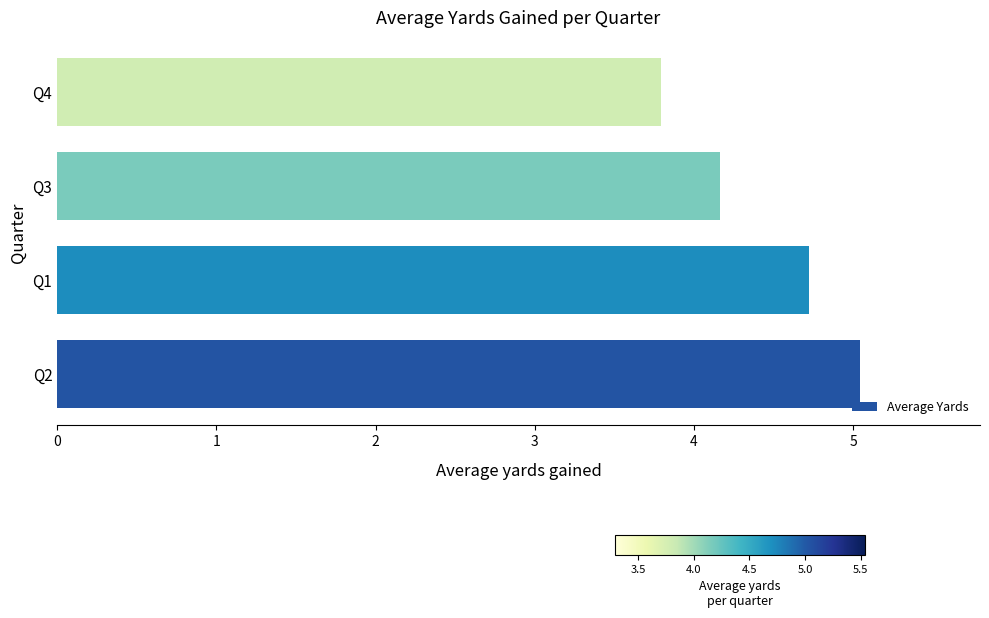

What is the difference between the second highest and minimum values?

0.9